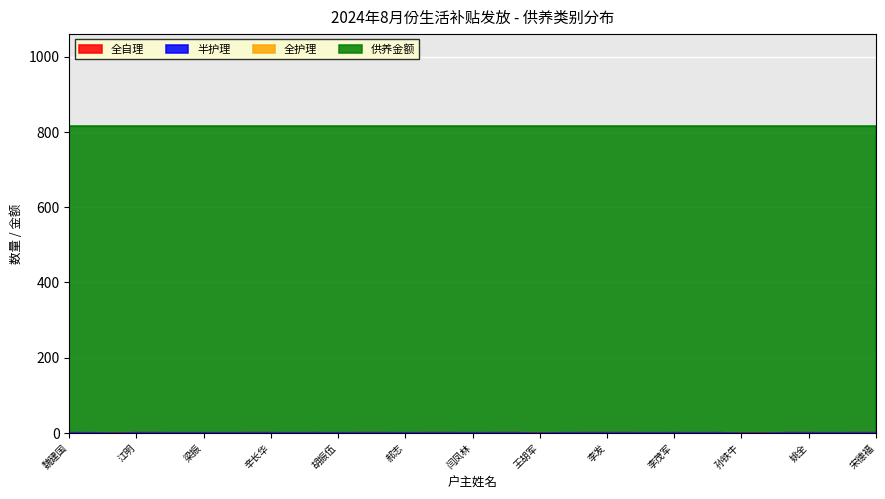

True or false: 全自理 and 全护理 intersect in this chart.

False